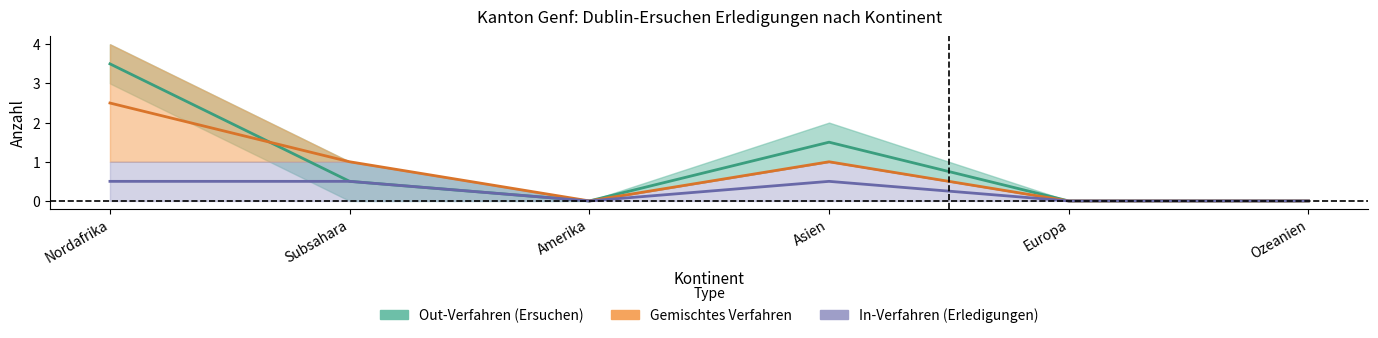

How many lines are shown in the chart?

3